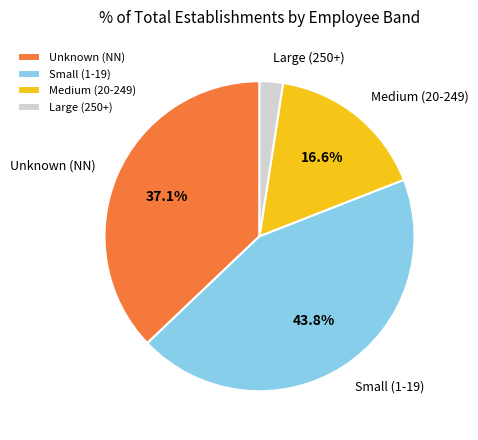

What is the ratio of the value at Medium (20-249) to the value at Unknown (NN)?

0.4